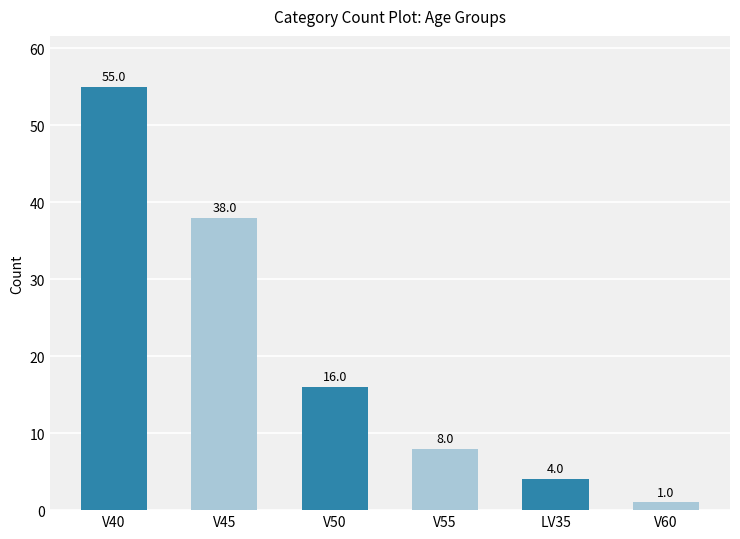

What is the sum of all values?

122